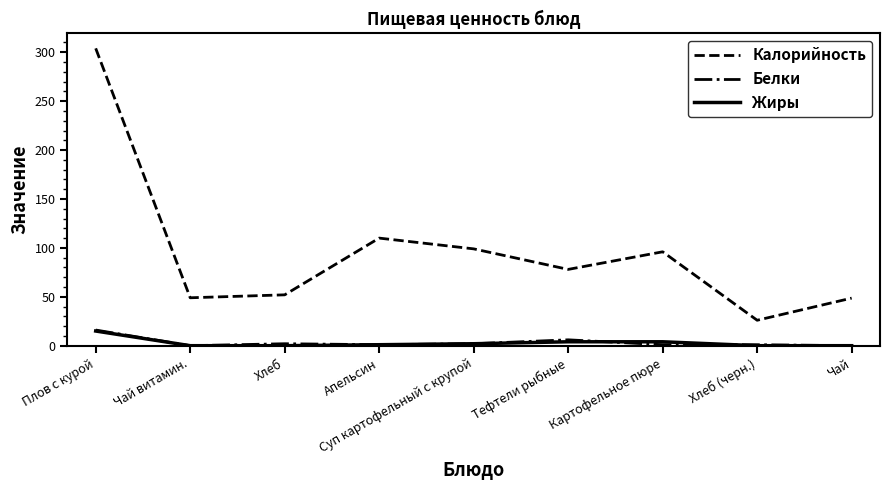

What are all the series names shown in the legend?

Калорийность, Белки, Жиры